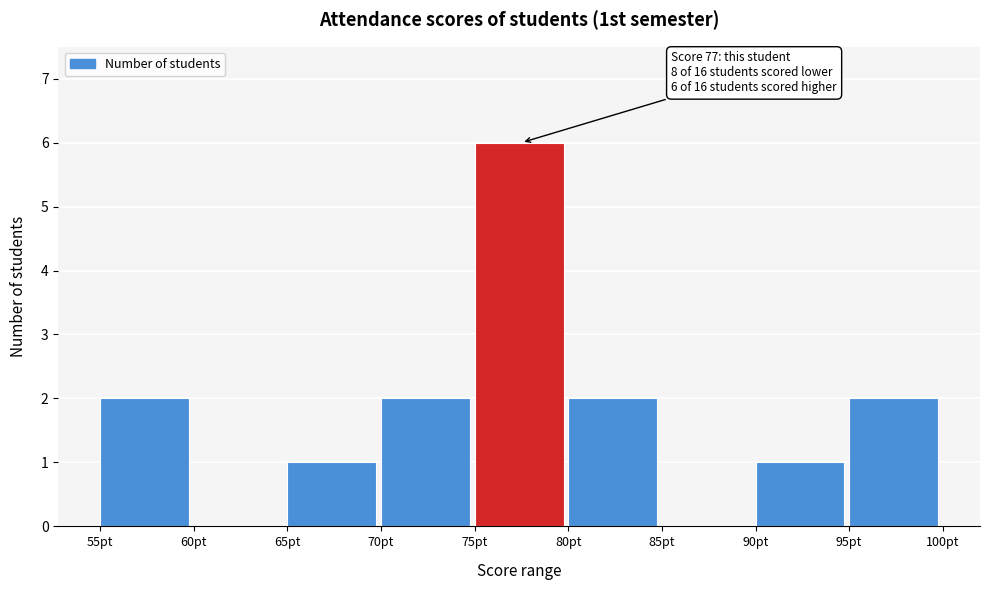

Which range on the x-axis has the tallest bar?

75 to 80